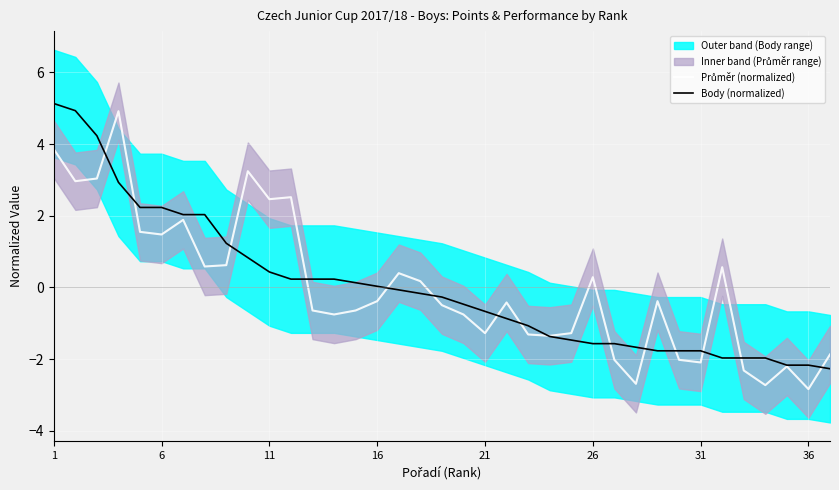

Which has a higher value, 19 or 32?

19